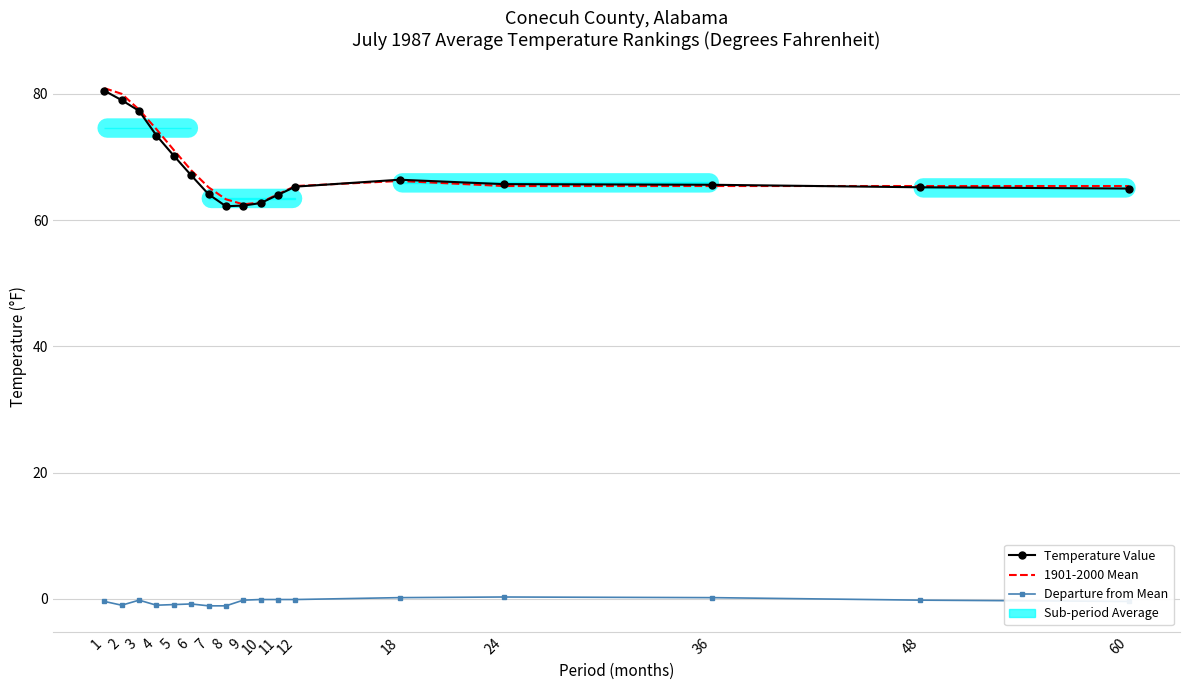

At which category does Departure from Mean reach its first local valley?

2